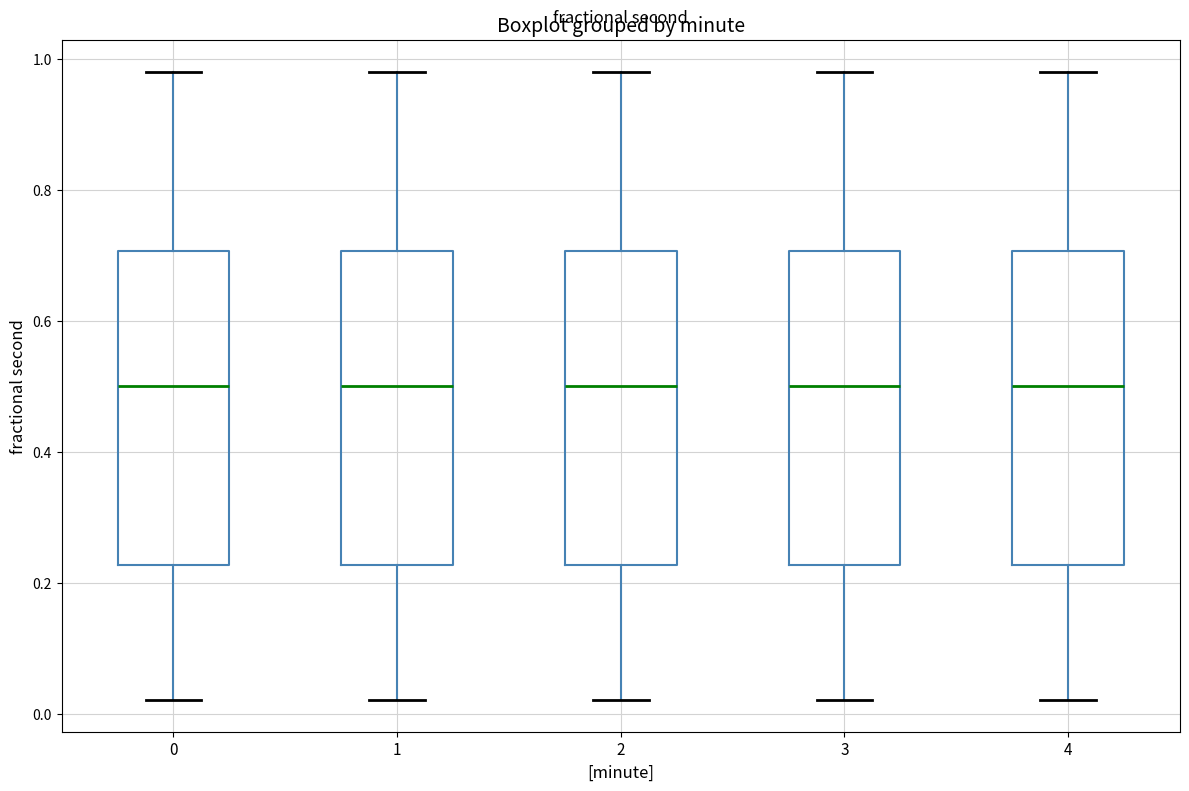

Reading left to right, transcribe this box plot: for each box, give where its median line is, the range the box spans, and where its two whiskers end, as read against the y-axis. The values are not printed on the chart, so give them approximately, as read against the axis.

0: median 0.50, box 0.22 to 0.70, whiskers 0.02 to 0.98
1: median 0.50, box 0.22 to 0.70, whiskers 0.02 to 0.98
2: median 0.50, box 0.22 to 0.70, whiskers 0.02 to 0.98
3: median 0.50, box 0.22 to 0.70, whiskers 0.02 to 0.98
4: median 0.50, box 0.22 to 0.70, whiskers 0.02 to 0.98